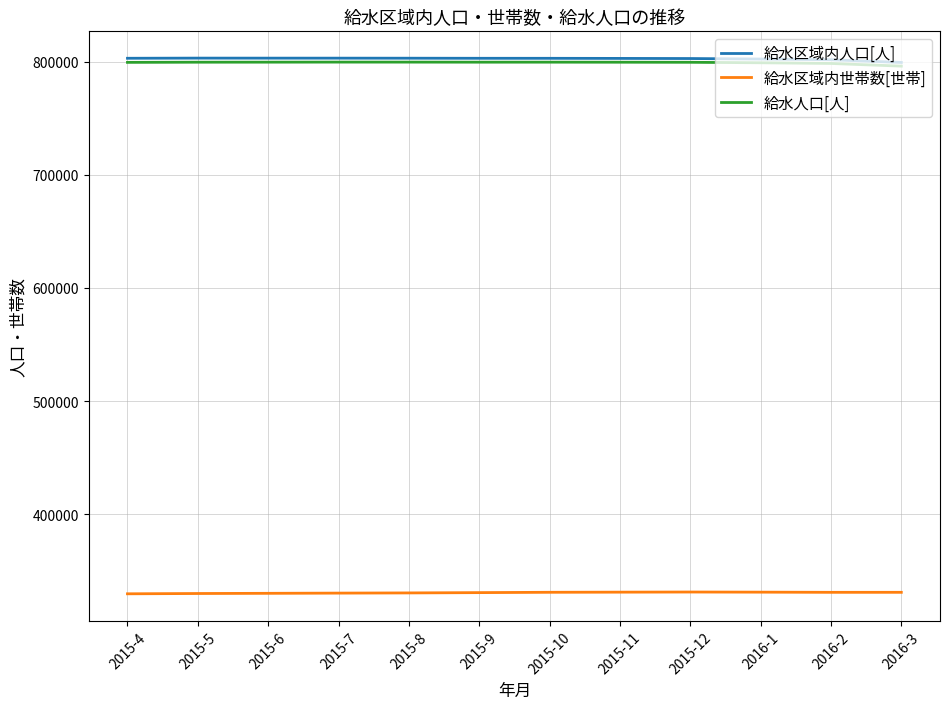

What is the maximum value for 給水区域内世帯数[世帯]?

331160